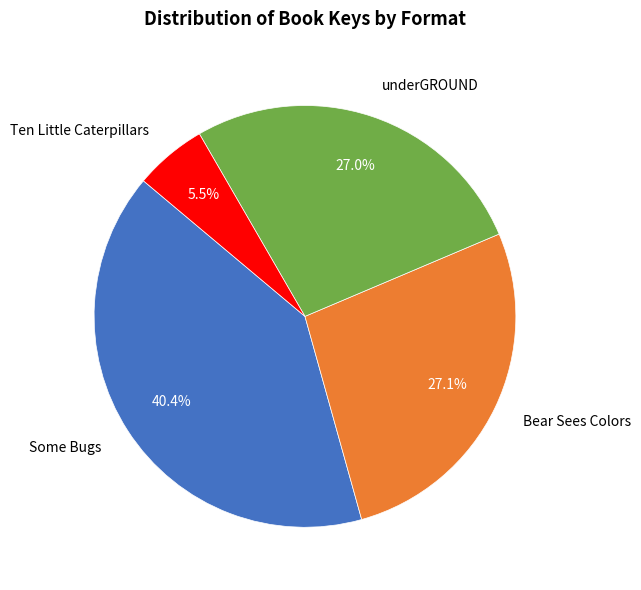

Combined, do Some Bugs and Ten Little Caterpillars account for over 50%?

No